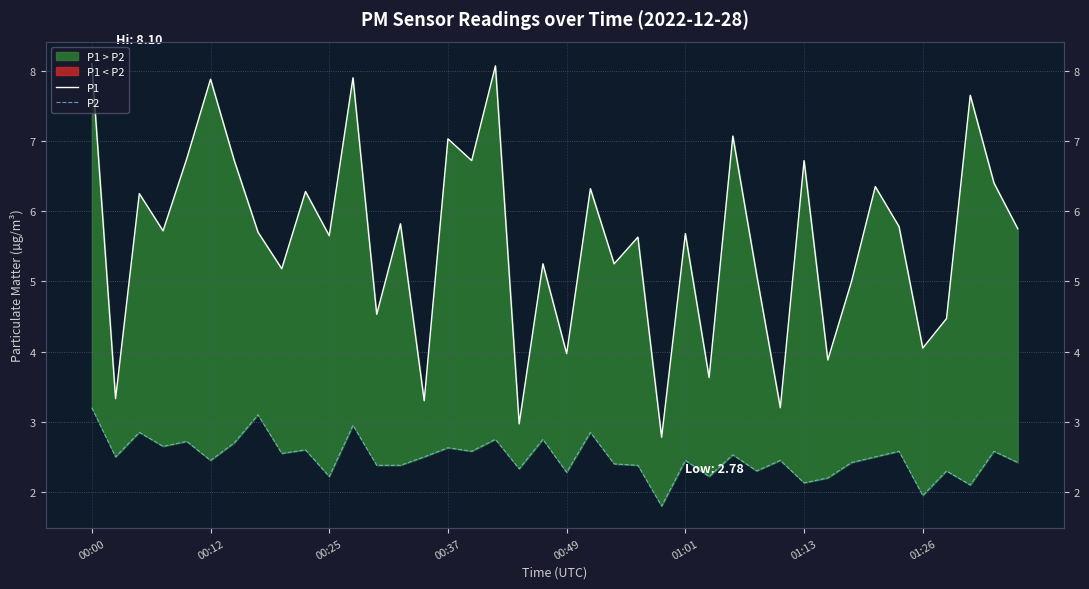

True or false: P1 and P2 cross at least once.

False